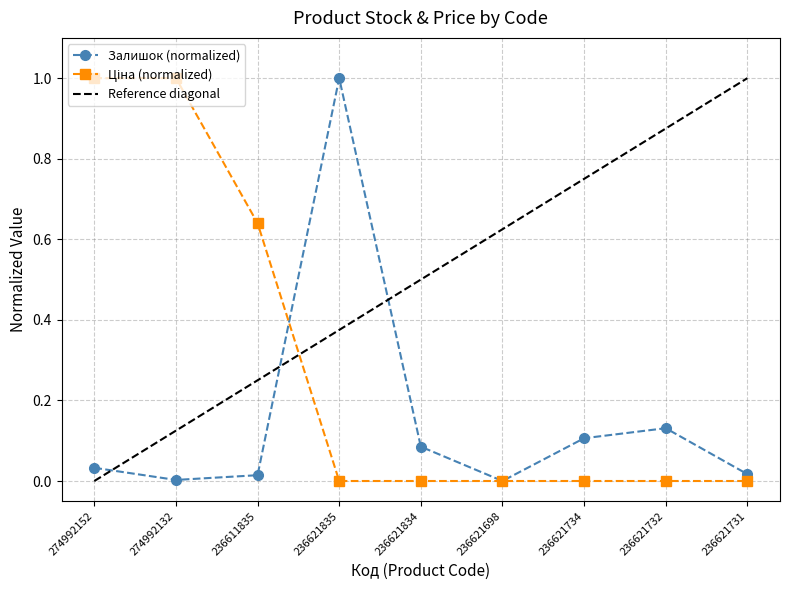

The value of Ціна at 236611835 is 0.6. True or false?

True